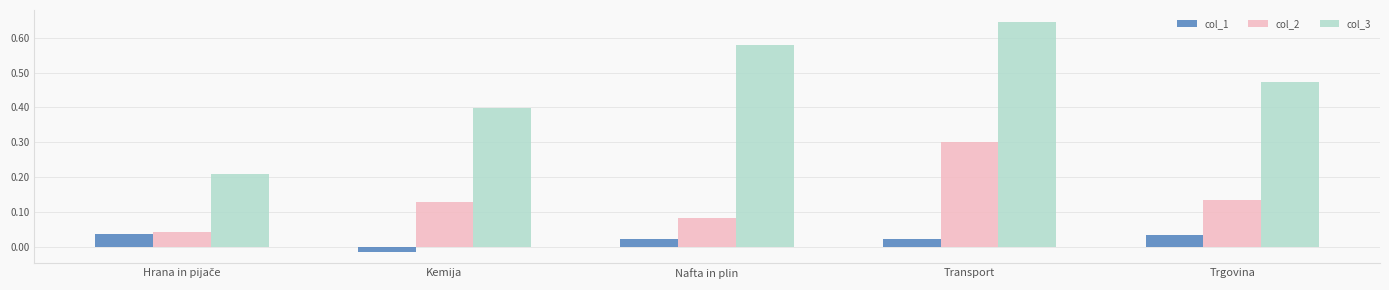

What are all the series names shown in the legend?

col_1, col_2, col_3